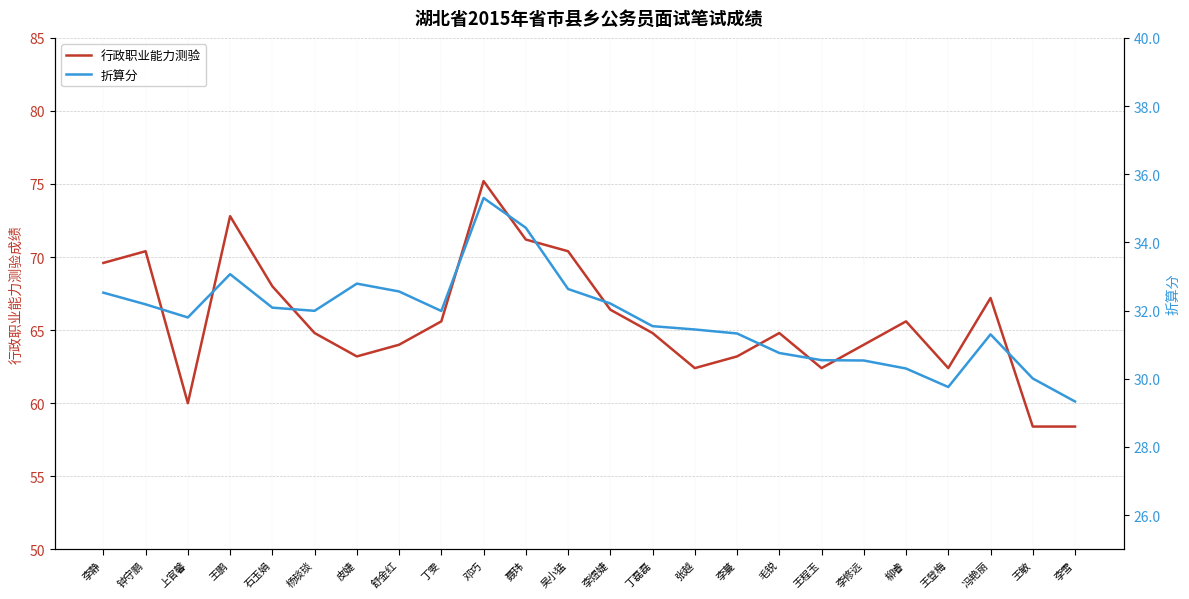

True or false: 行政职业能力测验 and 折算分 intersect in this chart.

False